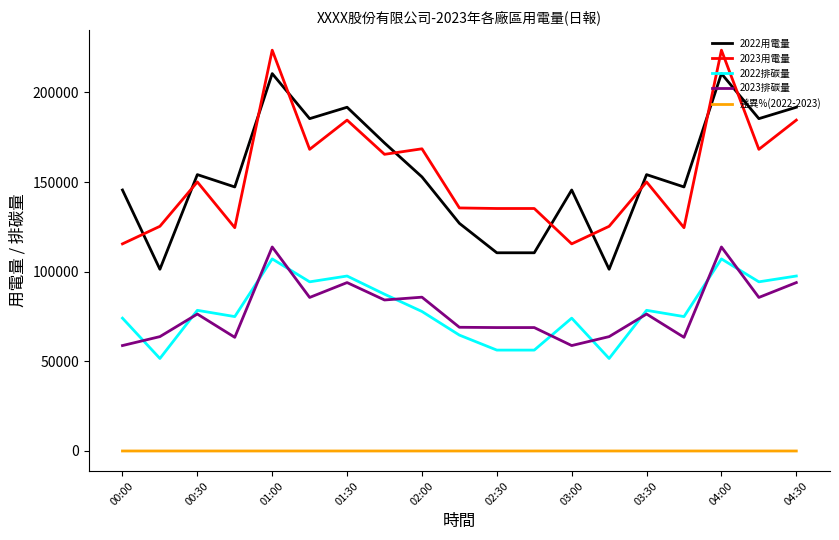

True or false: 差異%(2022-2023) and 2023排碳量 cross at least once.

False